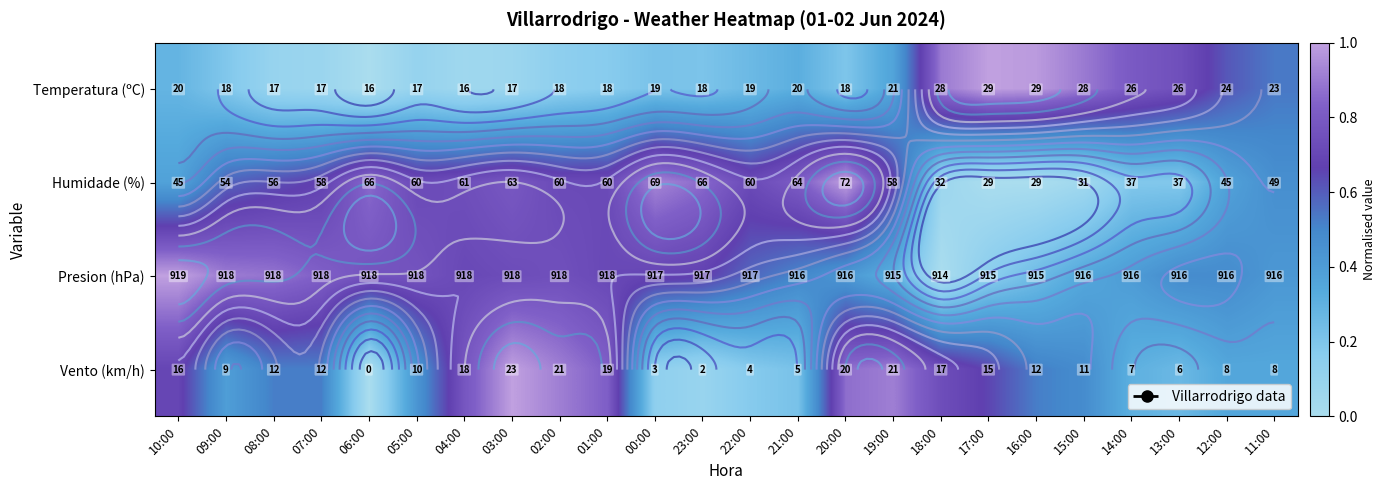

At how many categories does at least one series exceed 0?

24